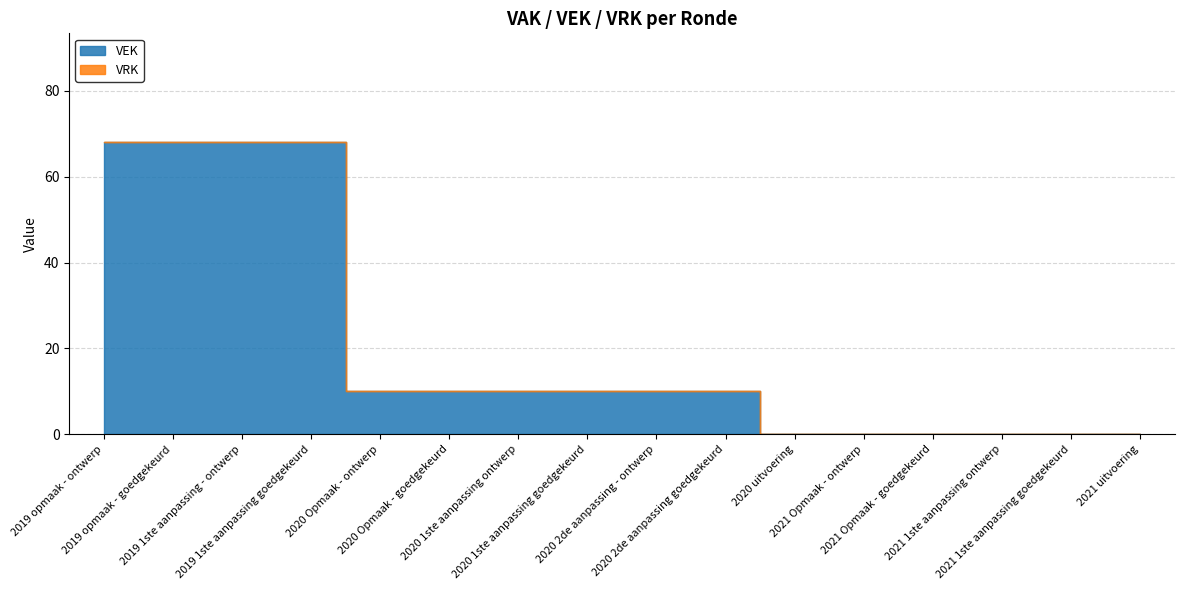

Between 2021 Opmaak - ontwerp and 2019 opmaak - ontwerp, which is larger?

2019 opmaak - ontwerp